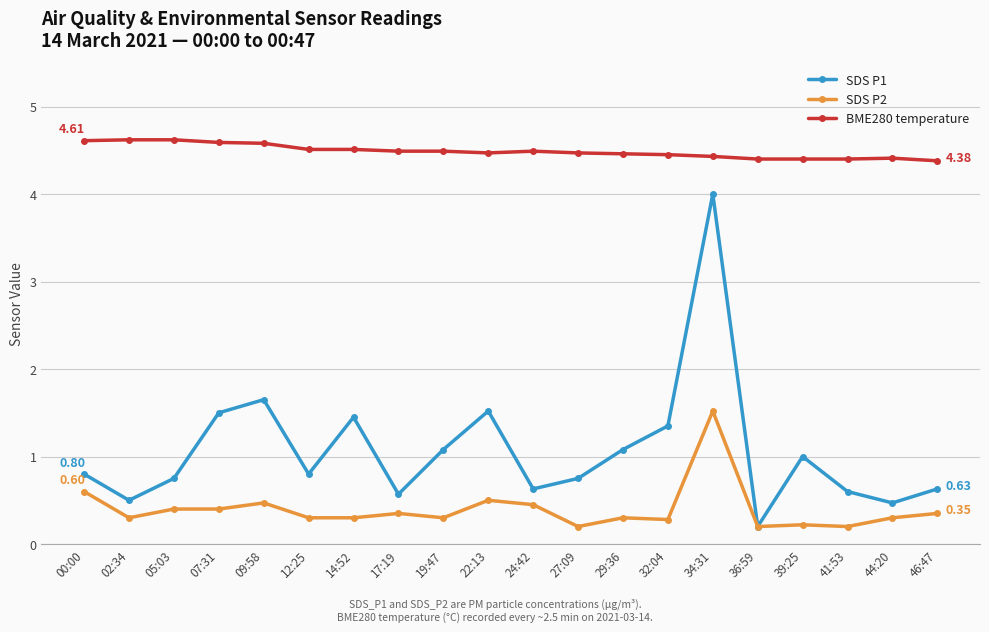

What is the spread (max minus min) of values at 12:25?

4.2